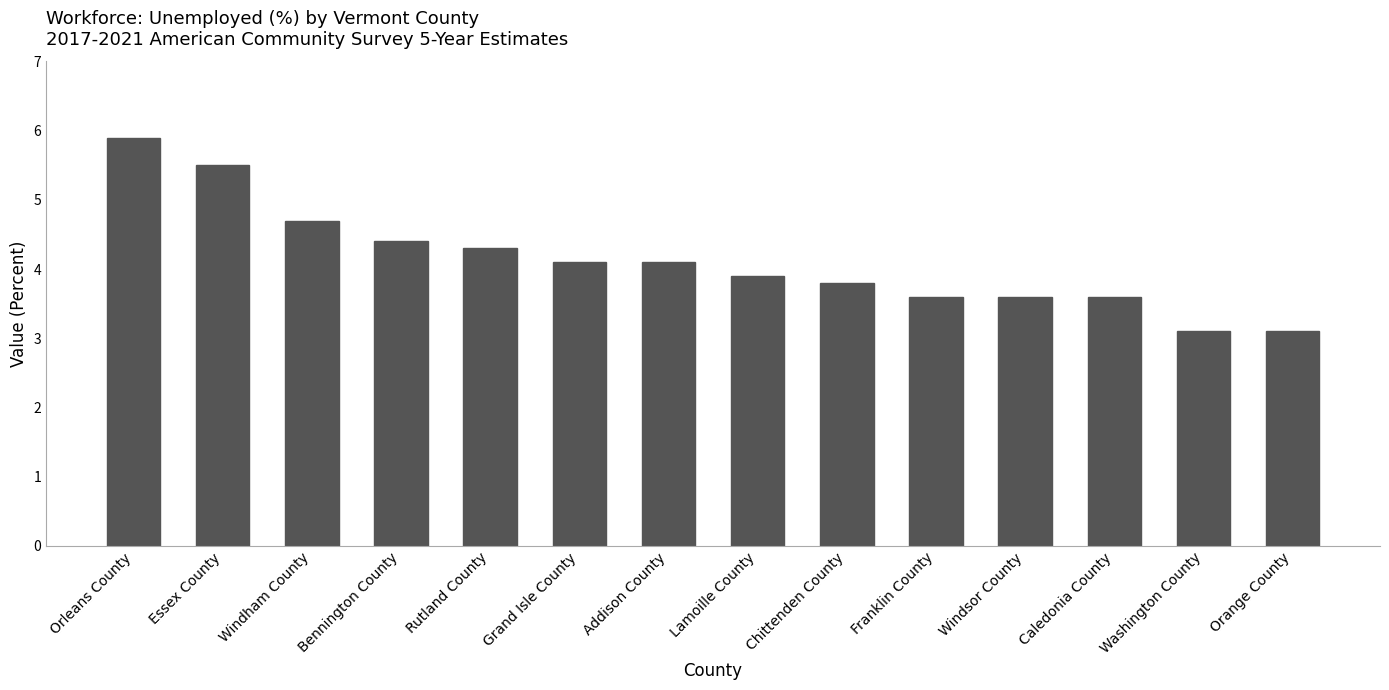

Are the bars horizontal?

No